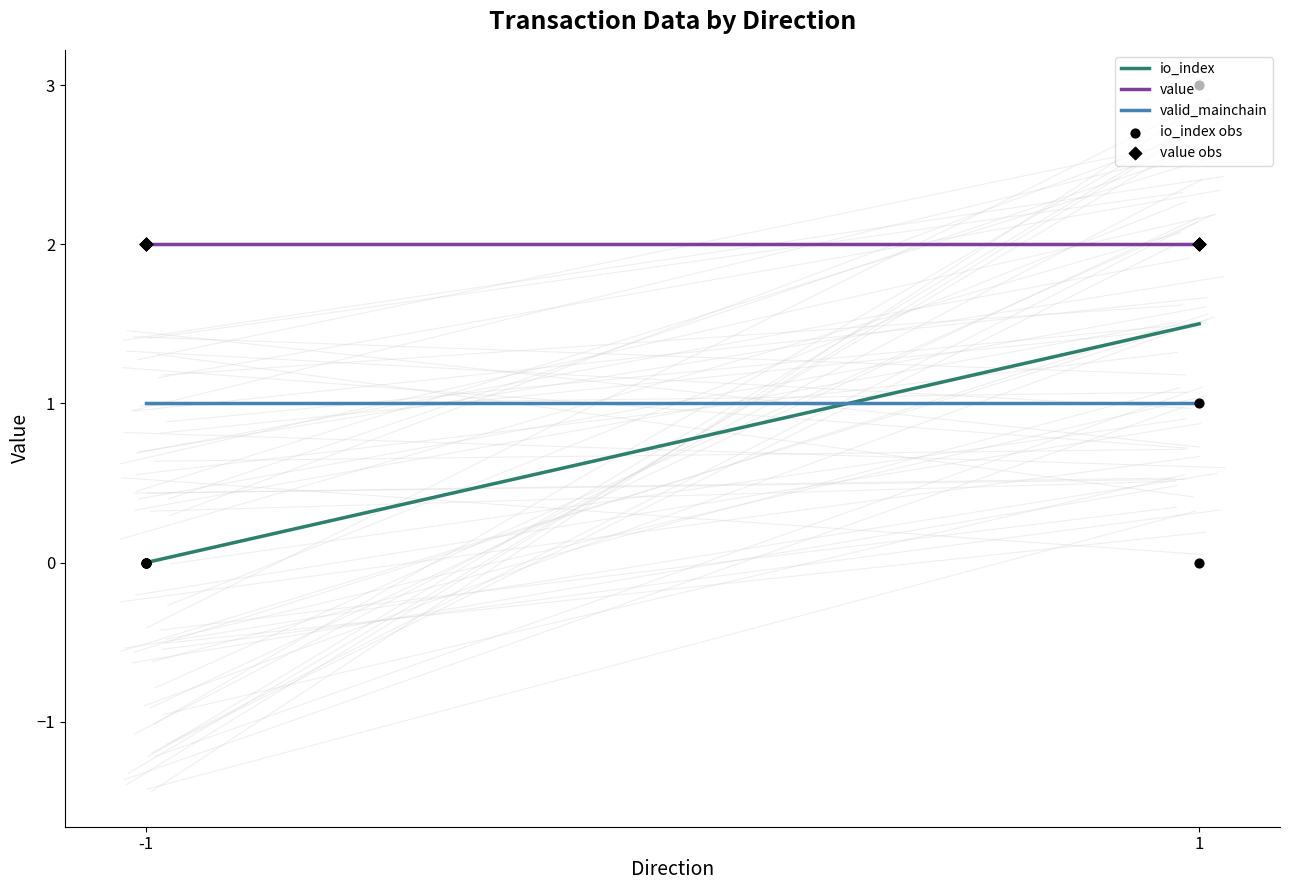

What are all the series names shown in the legend?

io_index, value, valid_mainchain